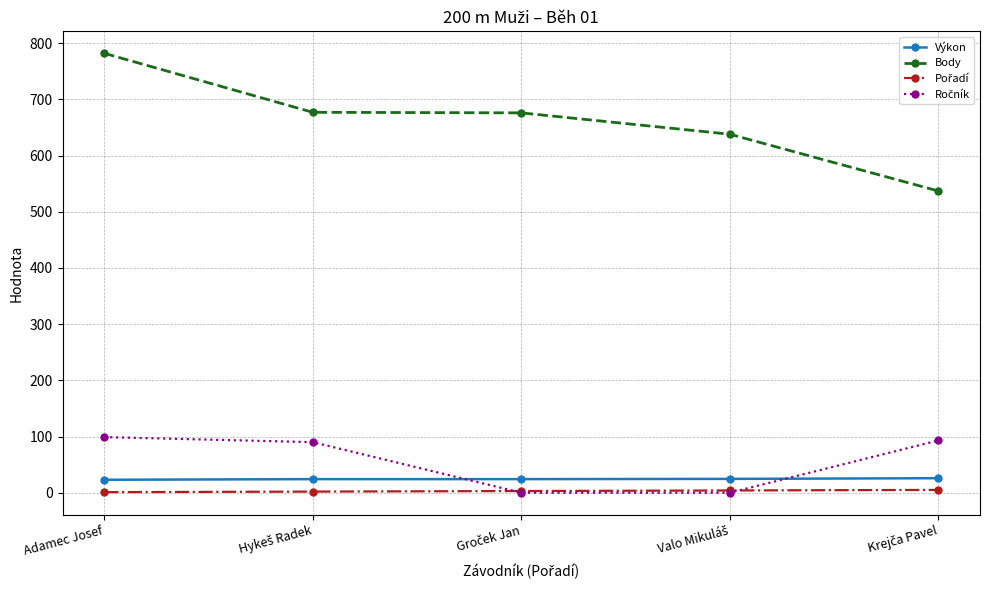

Which series has the largest range (max minus min)?

Body